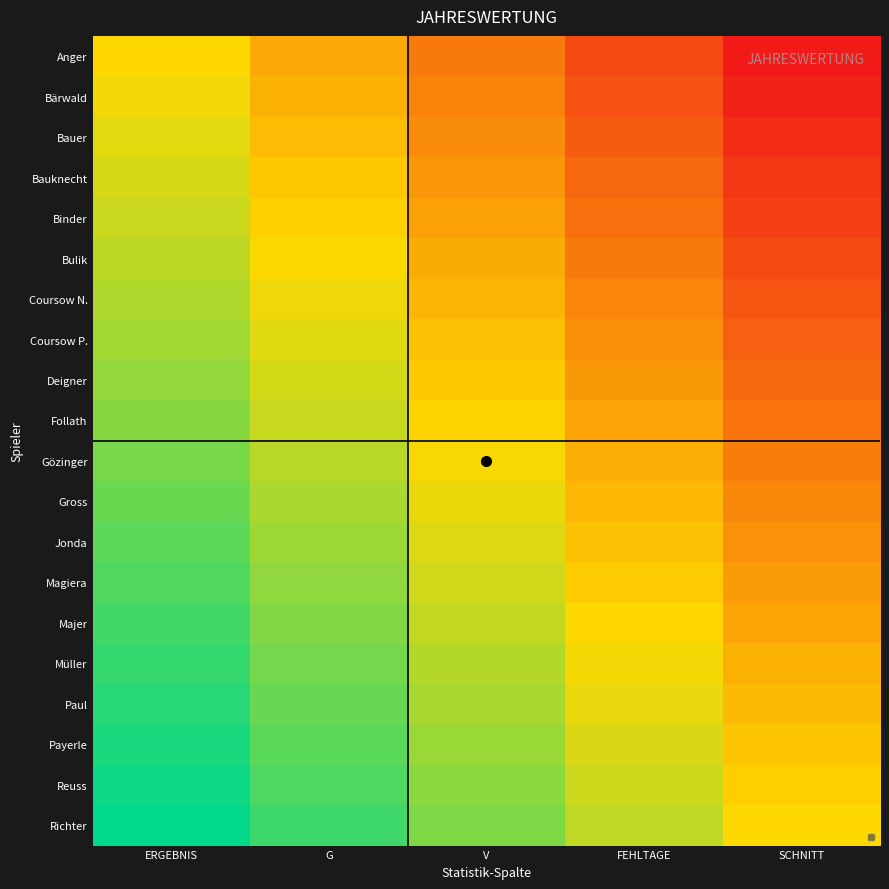

At which category is the sum across all series the highest?

ERGEBNIS